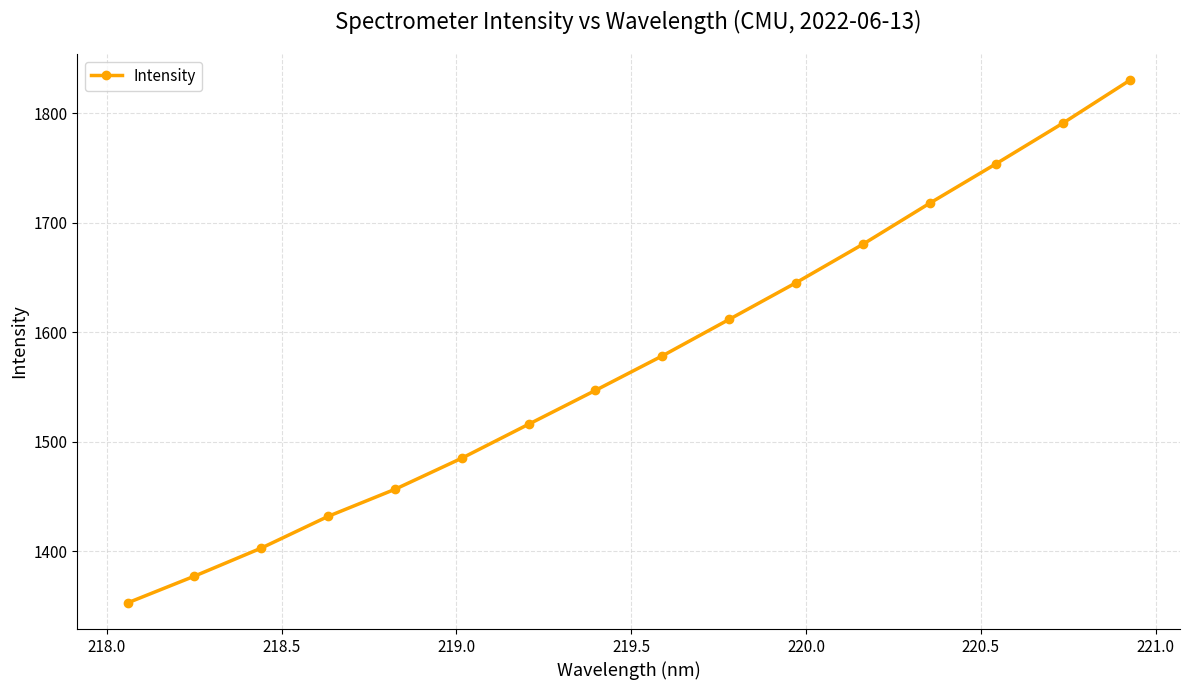

What is the average value?

1573.6